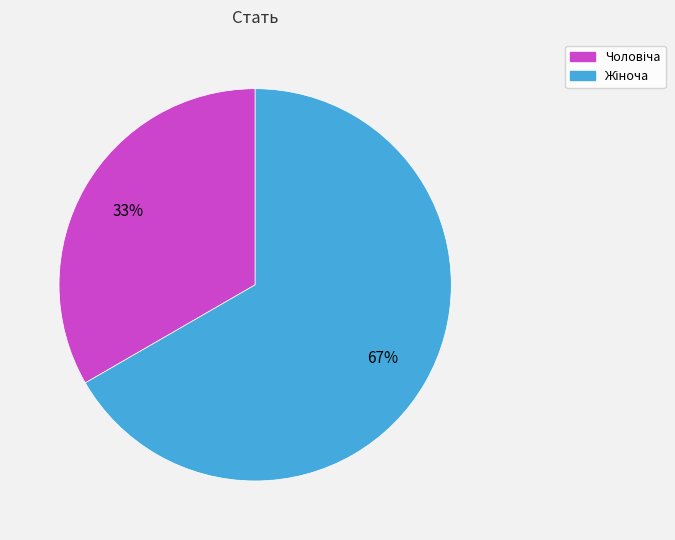

To the nearest percent, what is the average slice percentage?

50%